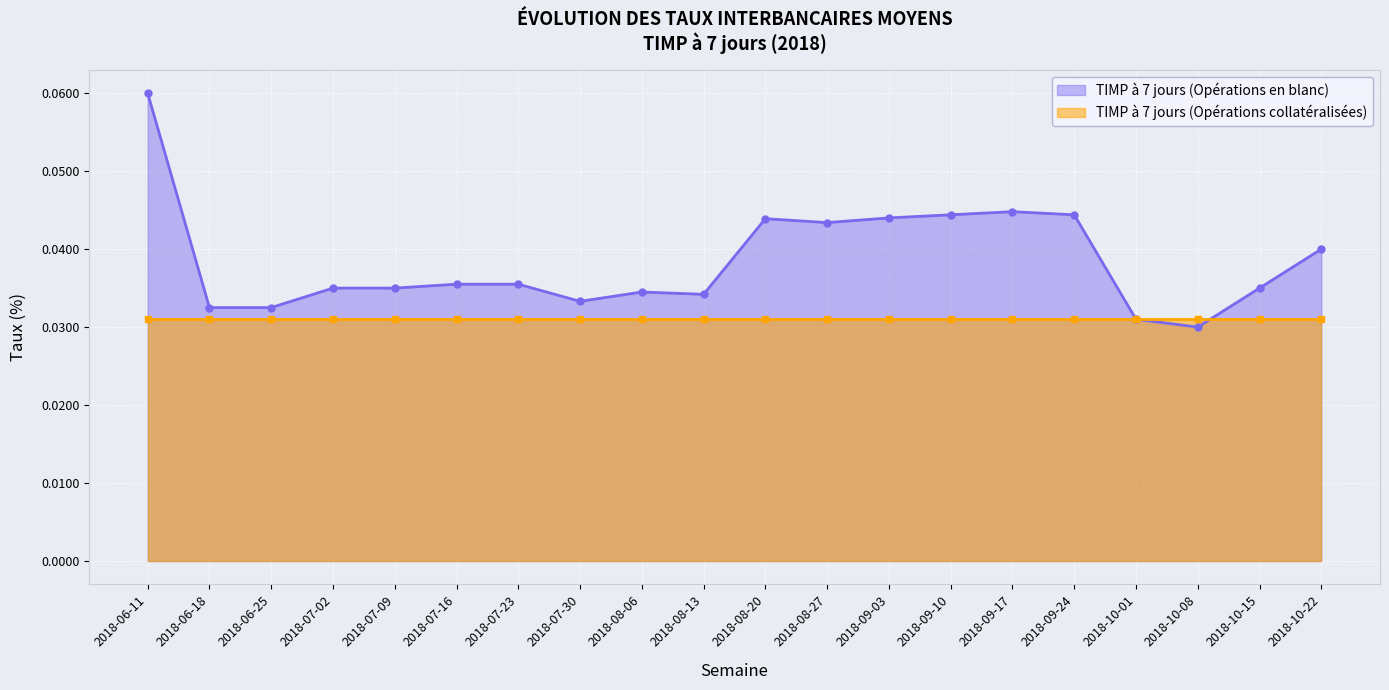

Rank the categories by value from highest to lowest.

2018-06-11, 2018-09-17, 2018-09-10, 2018-09-24, 2018-09-03, 2018-08-20, 2018-08-27, 2018-10-22, 2018-07-16, 2018-07-23, 2018-07-02, 2018-07-09, 2018-10-15, 2018-08-06, 2018-08-13, 2018-07-30, 2018-06-18, 2018-06-25, 2018-10-01, 2018-10-08